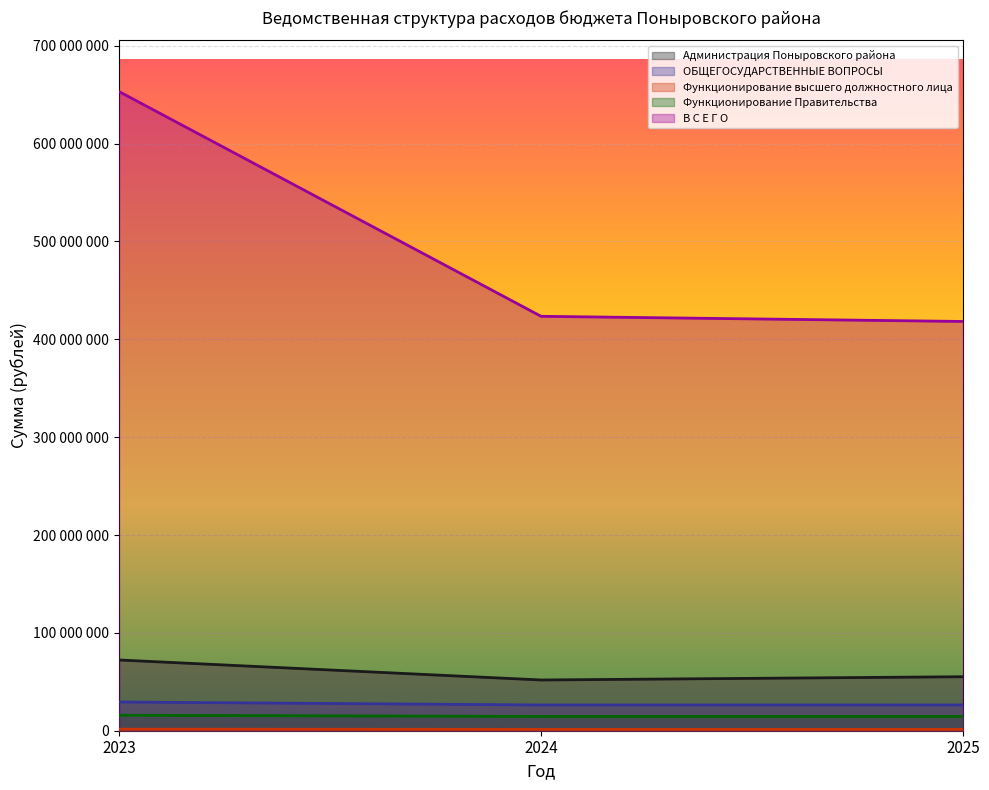

What is the greatest value displayed?

653179844